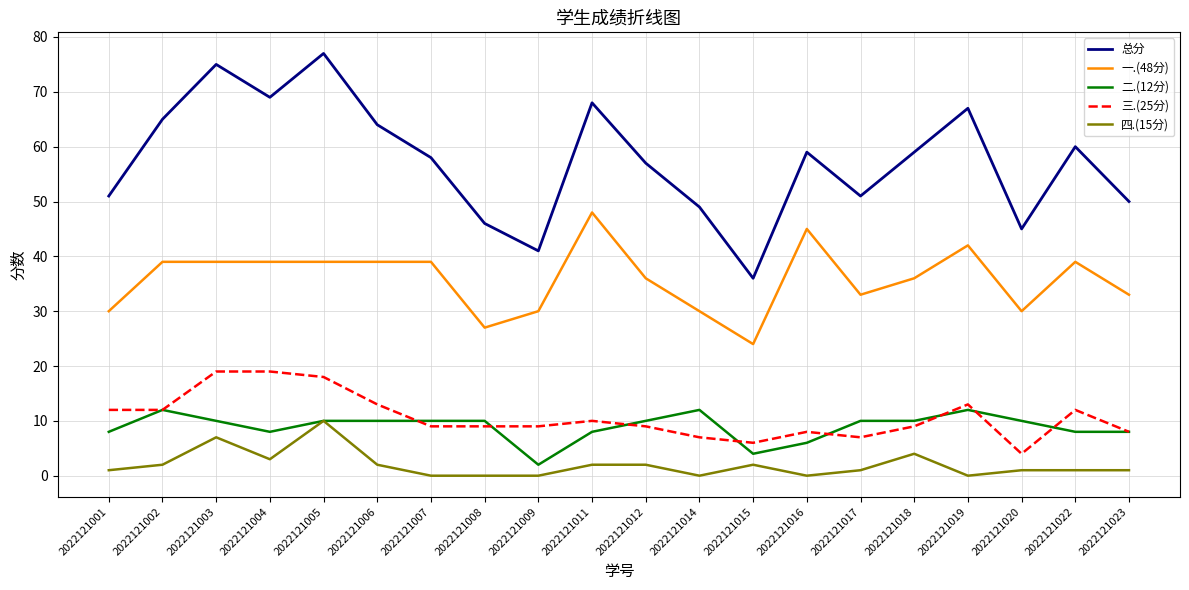

Reading right to left, what are all the values shown in this chart?

总分: 50	60	45	67	59	51	59	36	49	57	68	41	46	58	64	77	69	75	65	51
一.(48分): 33	39	30	42	36	33	45	24	30	36	48	30	27	39	39	39	39	39	39	30
二.(12分): 8	8	10	12	10	10	6	4	12	10	8	2	10	10	10	10	8	10	12	8
三.(25分): 8	12	4	13	9	7	8	6	7	9	10	9	9	9	13	18	19	19	12	12
四.(15分): 1	1	1	0	4	1	0	2	0	2	2	0	0	0	2	10	3	7	2	1